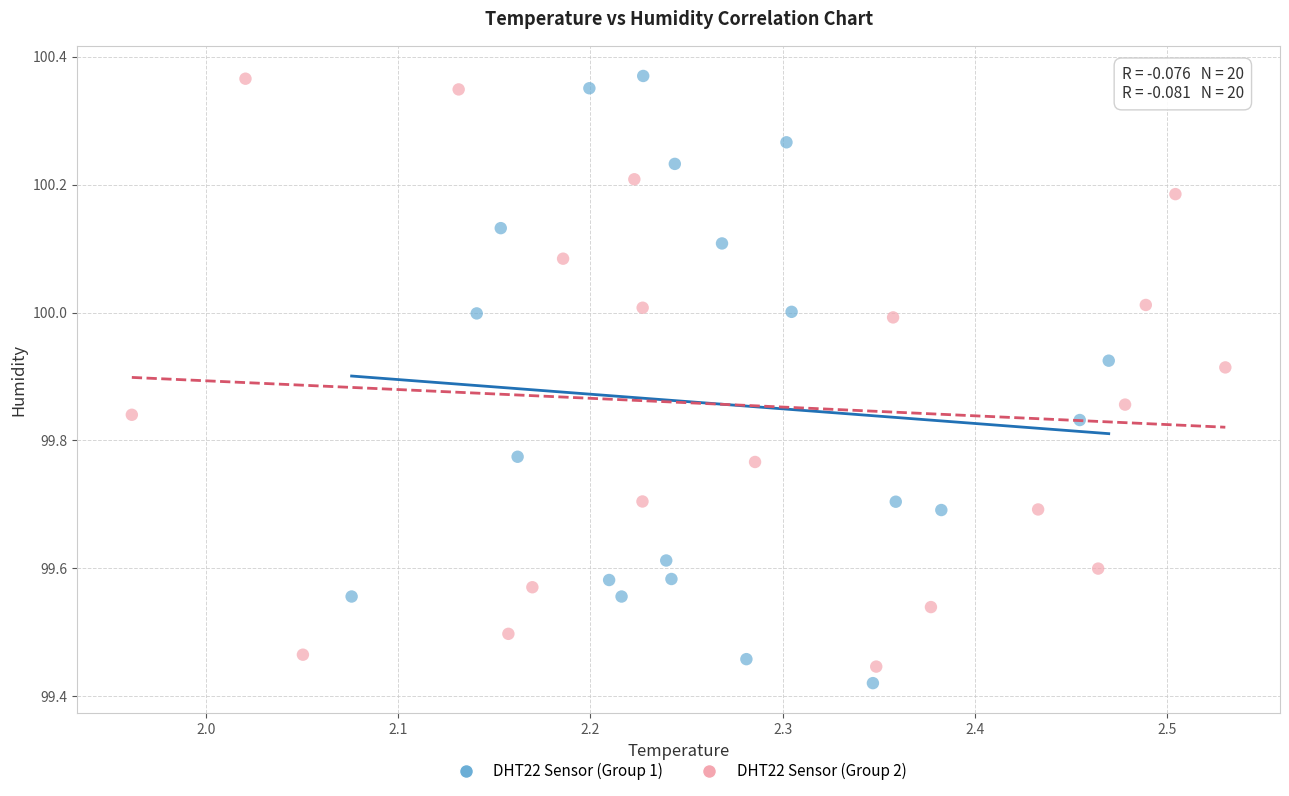

Which series has the largest Y range (max minus min)?

DHT22 Sensor (Group 1)